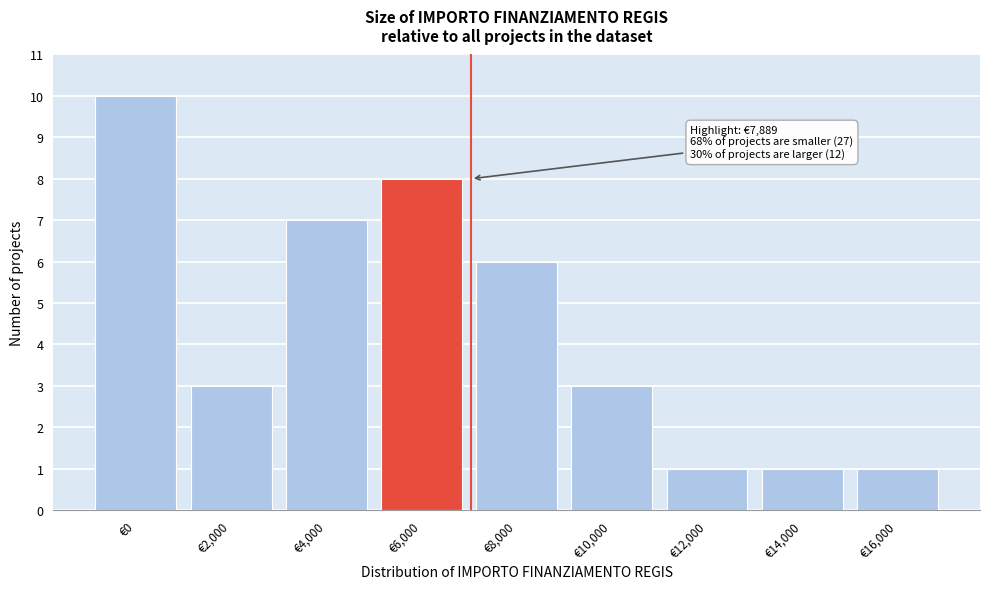

Reading right to left, list all the values displayed in this chart.

€16,000=1	€14,000=1	€12,000=1	€10,000=3	€8,000=6	€6,000=8	€4,000=7	€2,000=3	€0=10